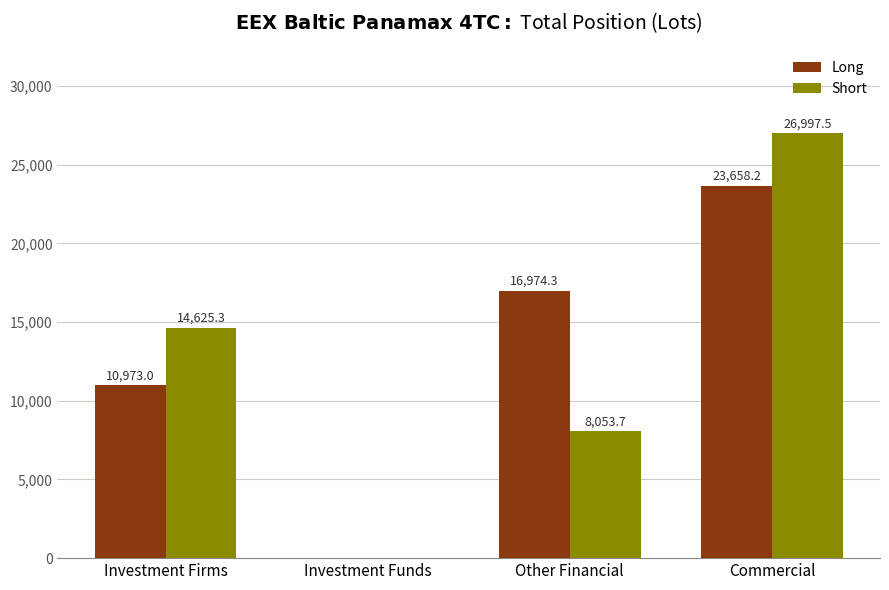

What are all the series names shown in the legend?

Long, Short